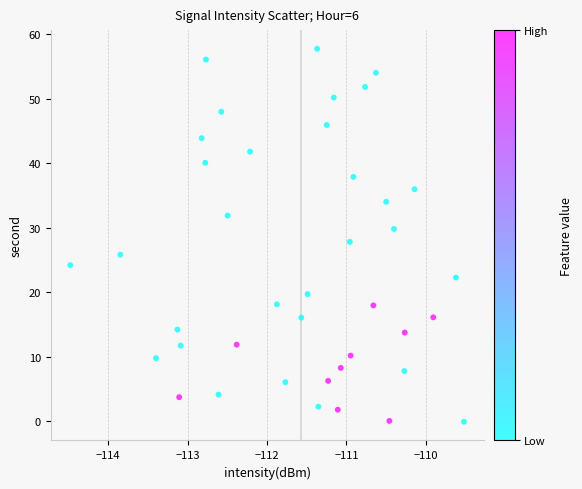

What is the range of Y values (max minus min)?

57.8